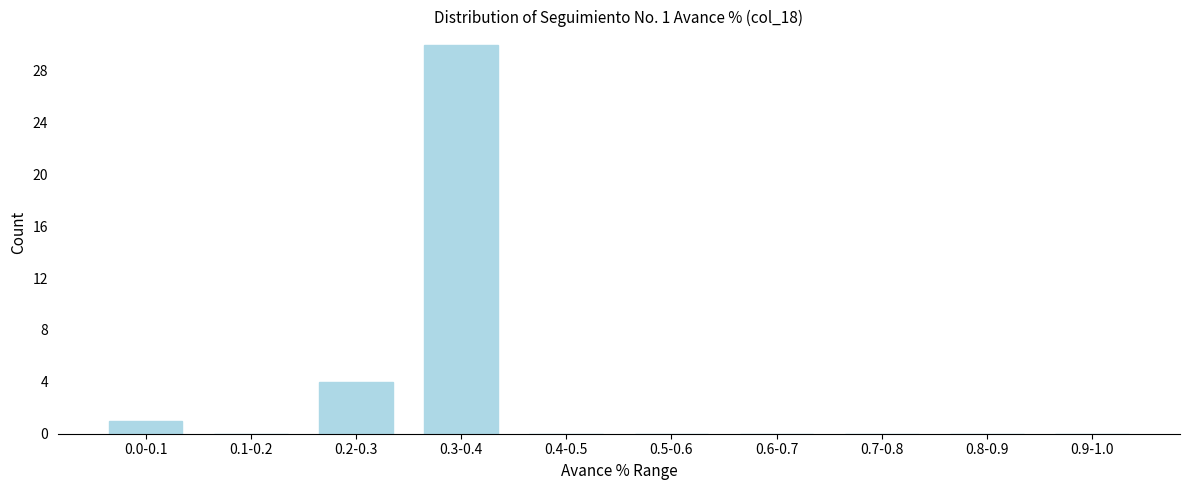

Reading right to left, transcribe all the data shown in this chart.

0.9-1.0=0	0.8-0.9=0	0.7-0.8=0	0.6-0.7=0	0.5-0.6=0	0.4-0.5=0	0.3-0.4=30	0.2-0.3=4	0.1-0.2=0	0.0-0.1=1